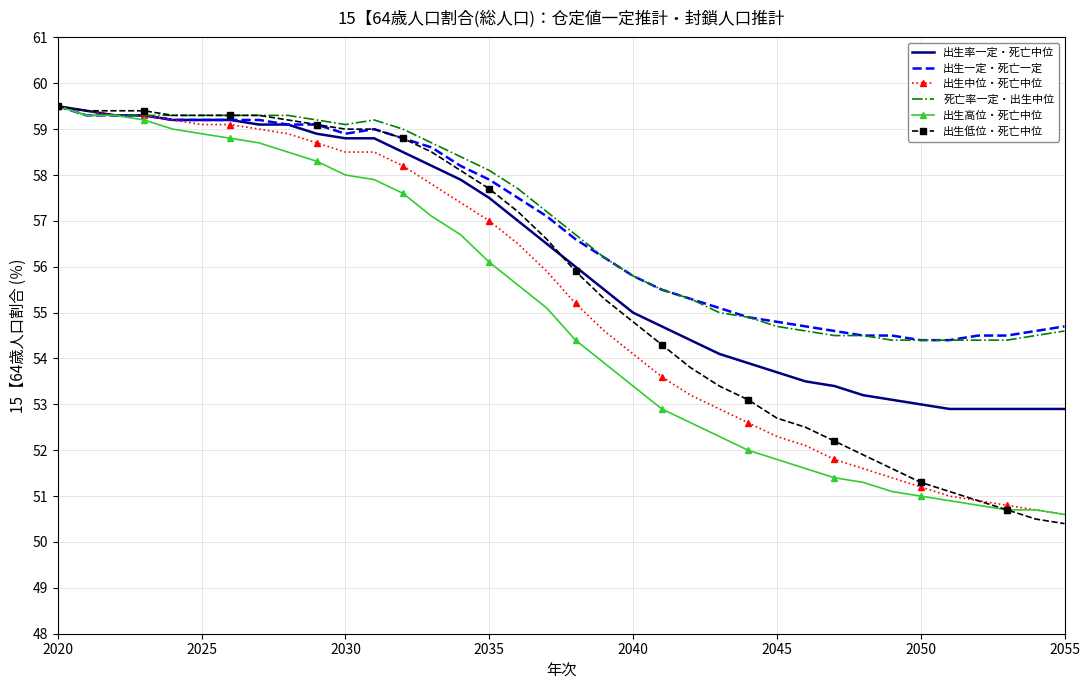

What is the minimum value for 出生高位・死亡中位?

50.6